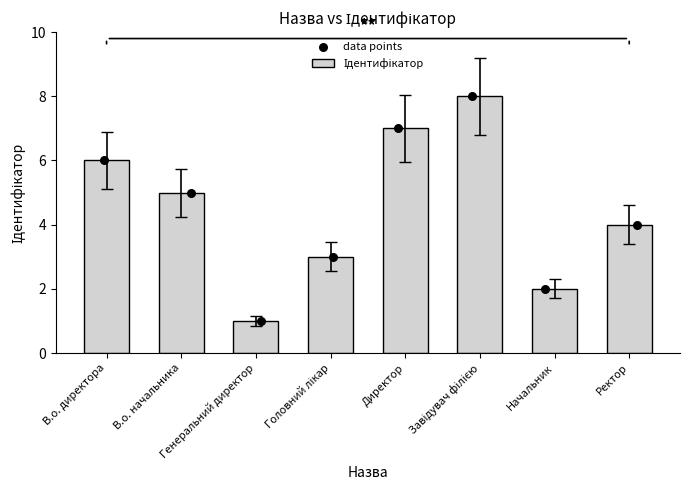

Between Начальник and Ректор, which is larger?

Ректор